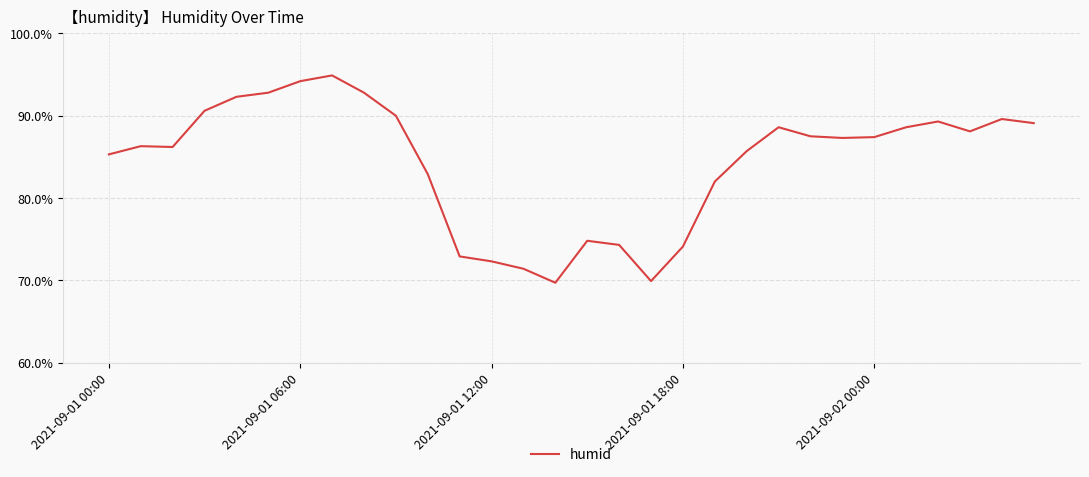

True or false: there are more than 2 points higher than both neighbors.

True